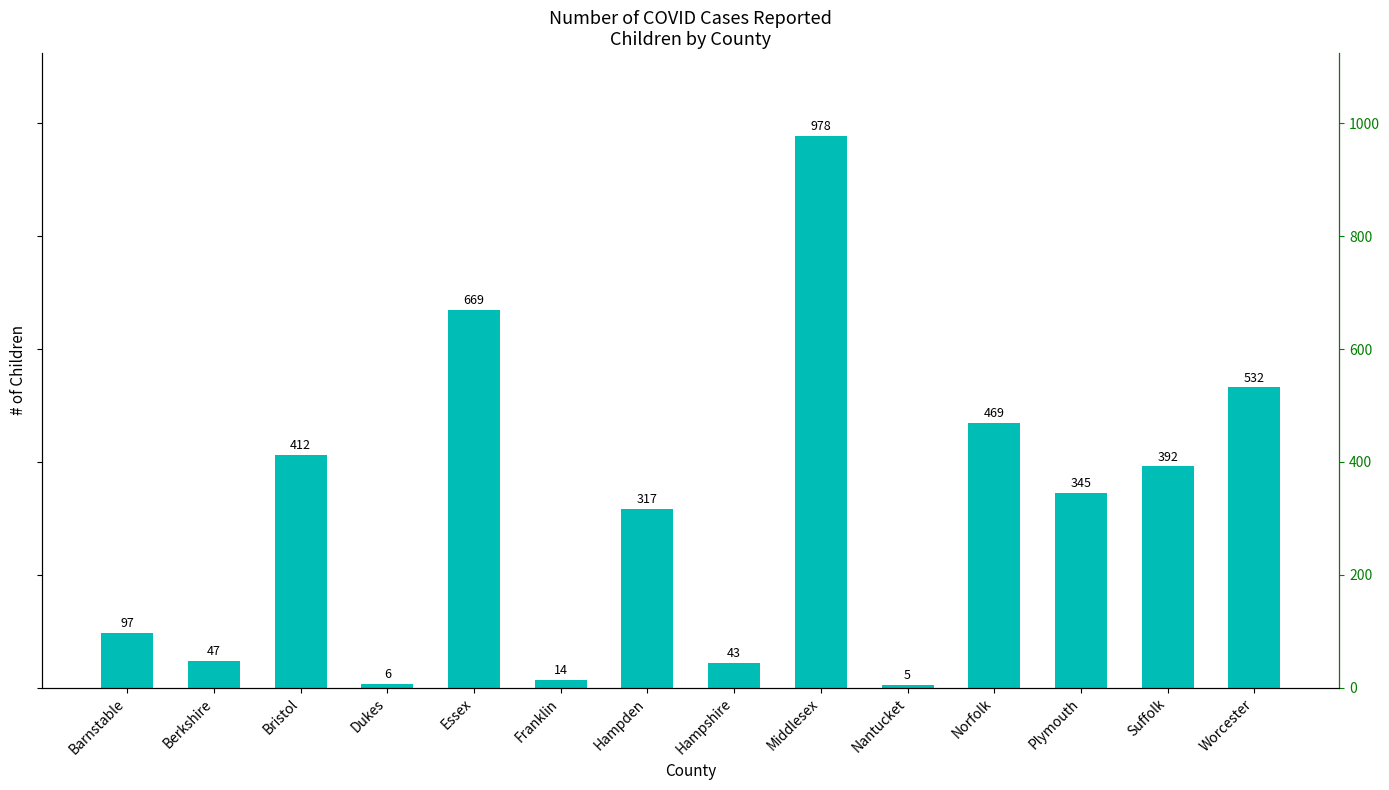

What is the difference between the maximum and minimum values?

973